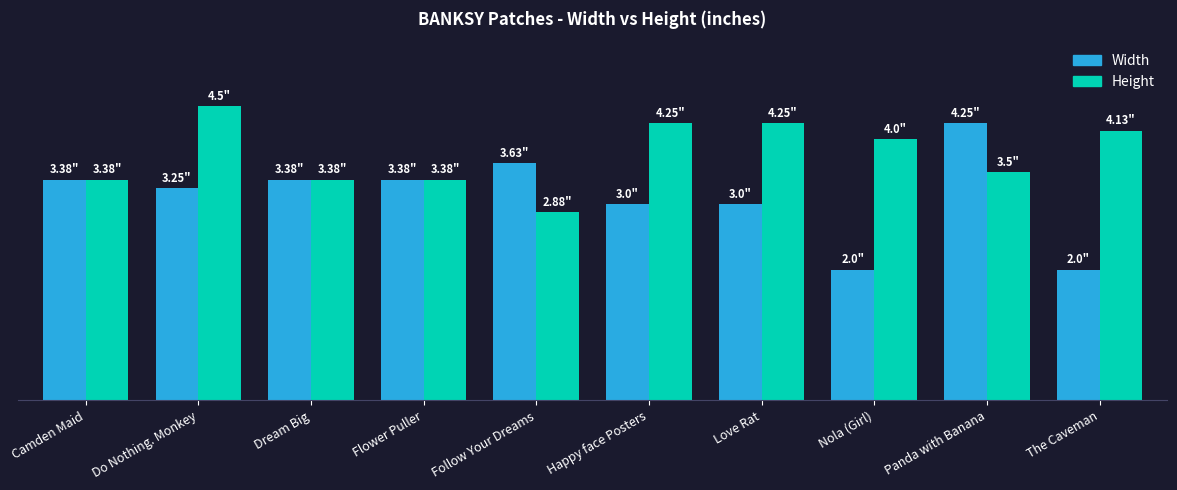

What are all the series names shown in the legend?

Width, Height